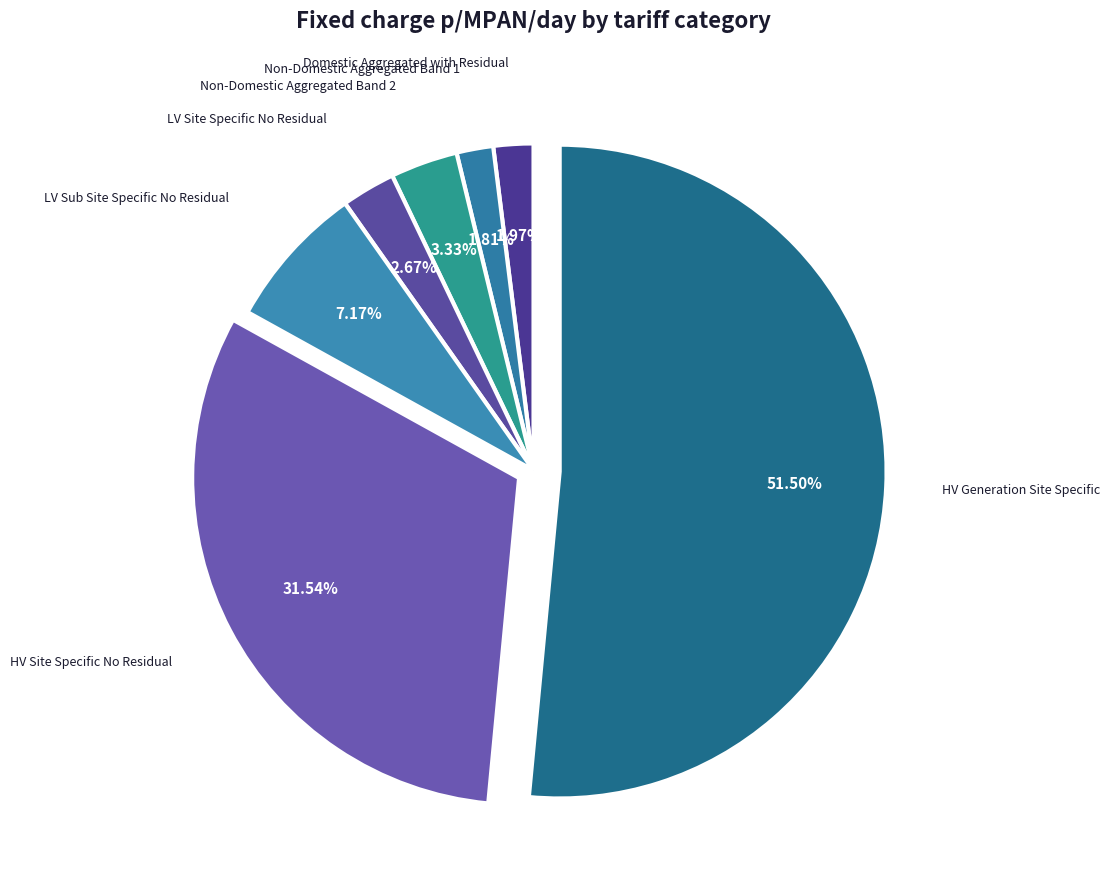

How many segments does this pie chart have?

7